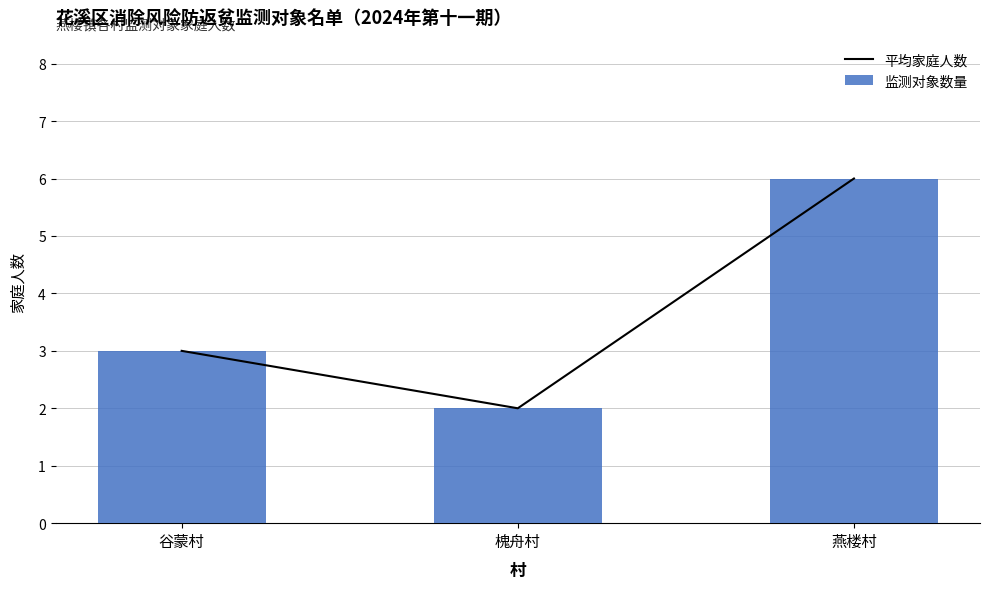

True or false: 监测对象数量 has a value of 3 at 谷蒙村.

True